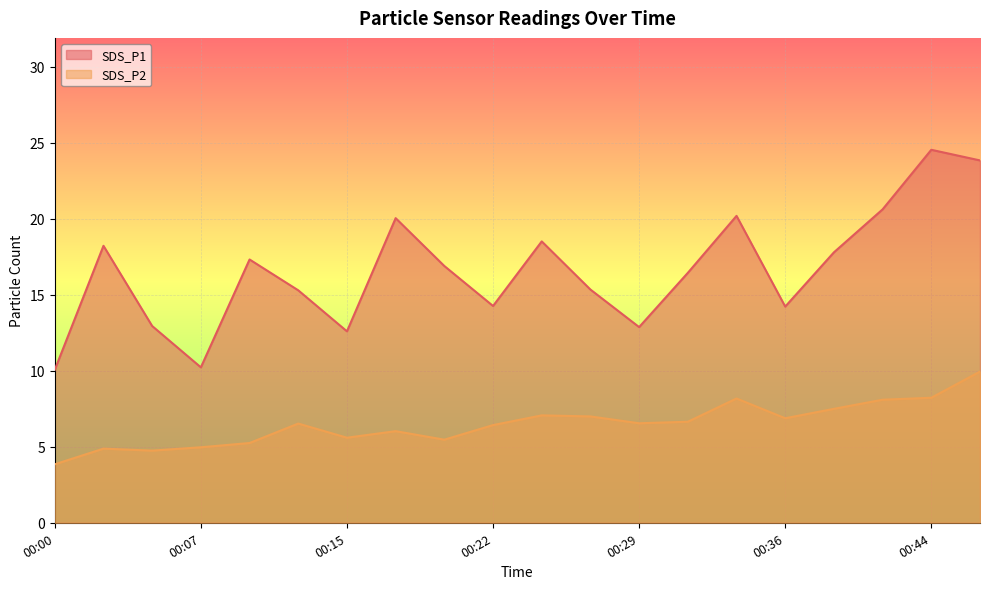

In SDS_P1, how many points are lower than both neighbors (excluding endpoints)?

5